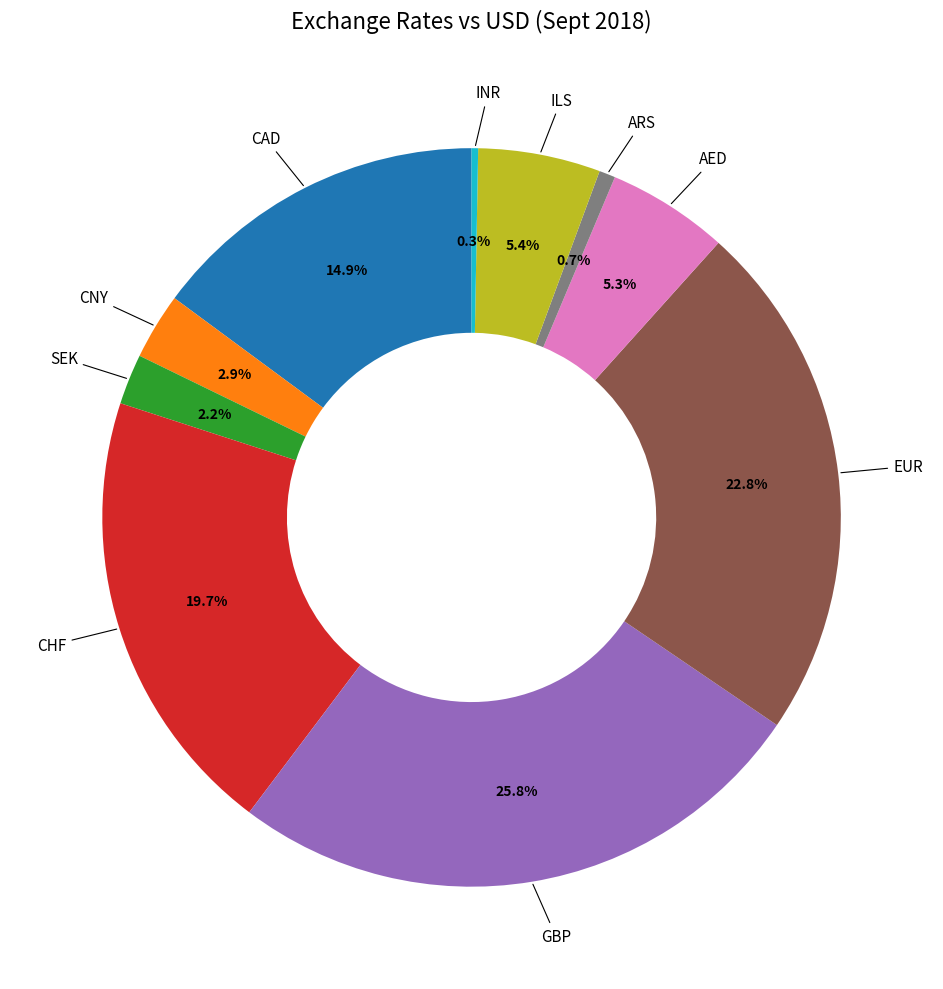

Count the number of slices in the pie.

10